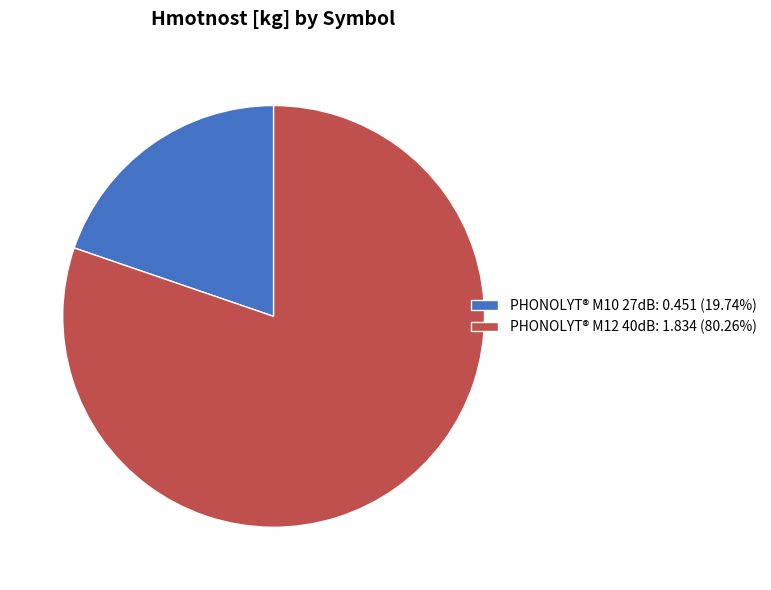

Is the sum of PHONOLYT® M10 27dB: 0.451 (19.74%) and PHONOLYT® M12 40dB: 1.834 (80.26%) greater than half?

Yes